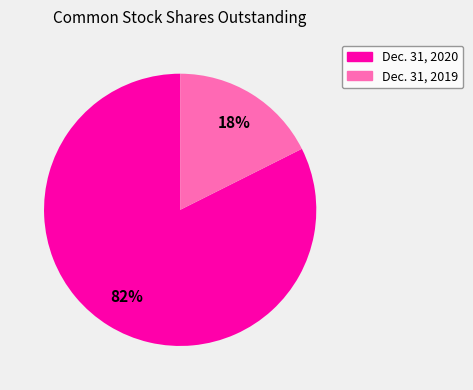

Does any single category account for the majority?

Yes